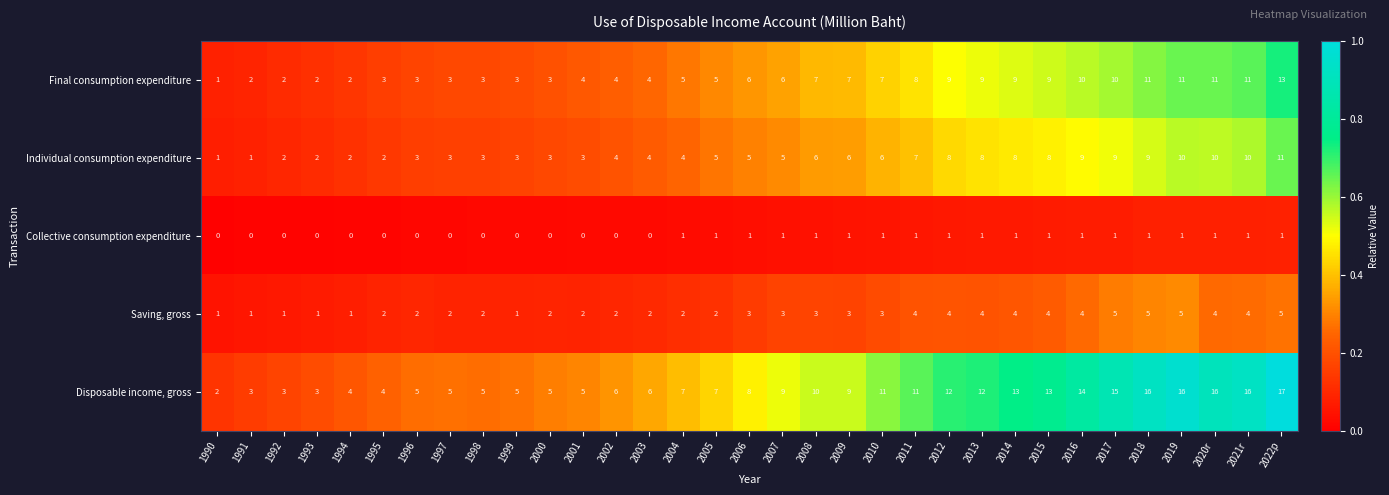

Is it true that Disposable income, gross equals 12 at 2012?

True